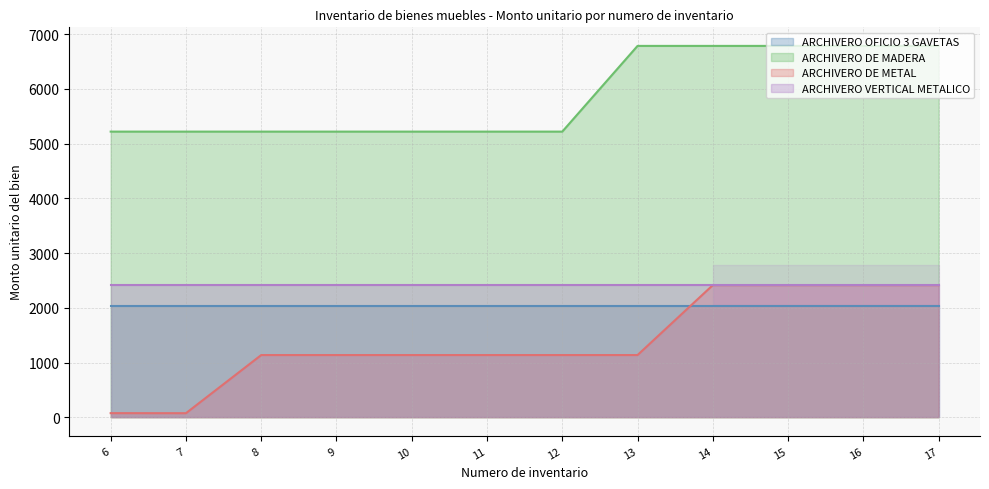

Count the ARCHIVERO DE MADERA values in the range 5220 to 6786.

12